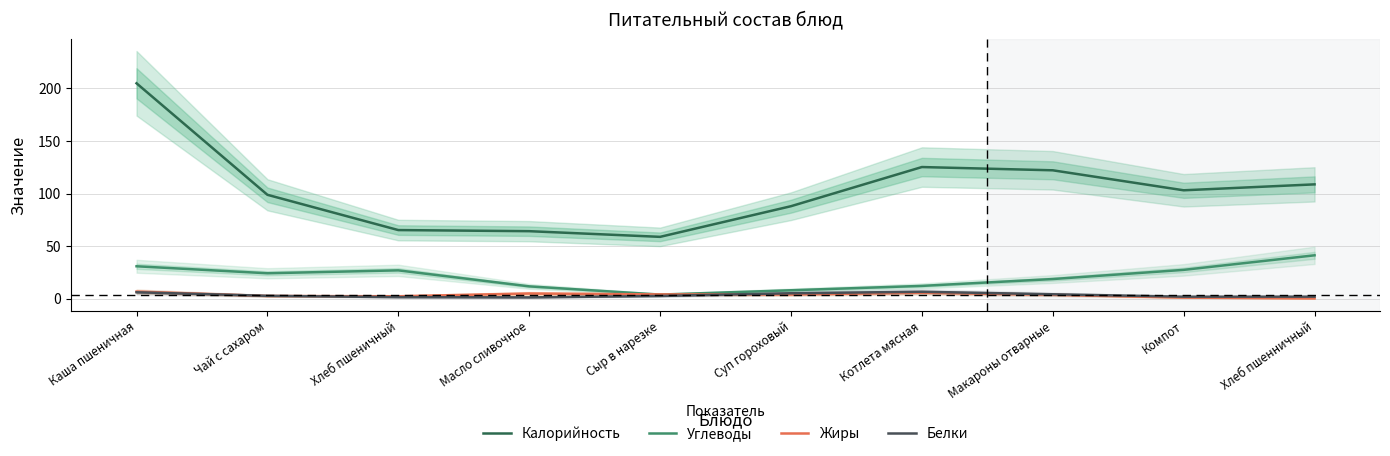

Between Чай с сахаром and Компот, which series saw the biggest shift?

Калорийность